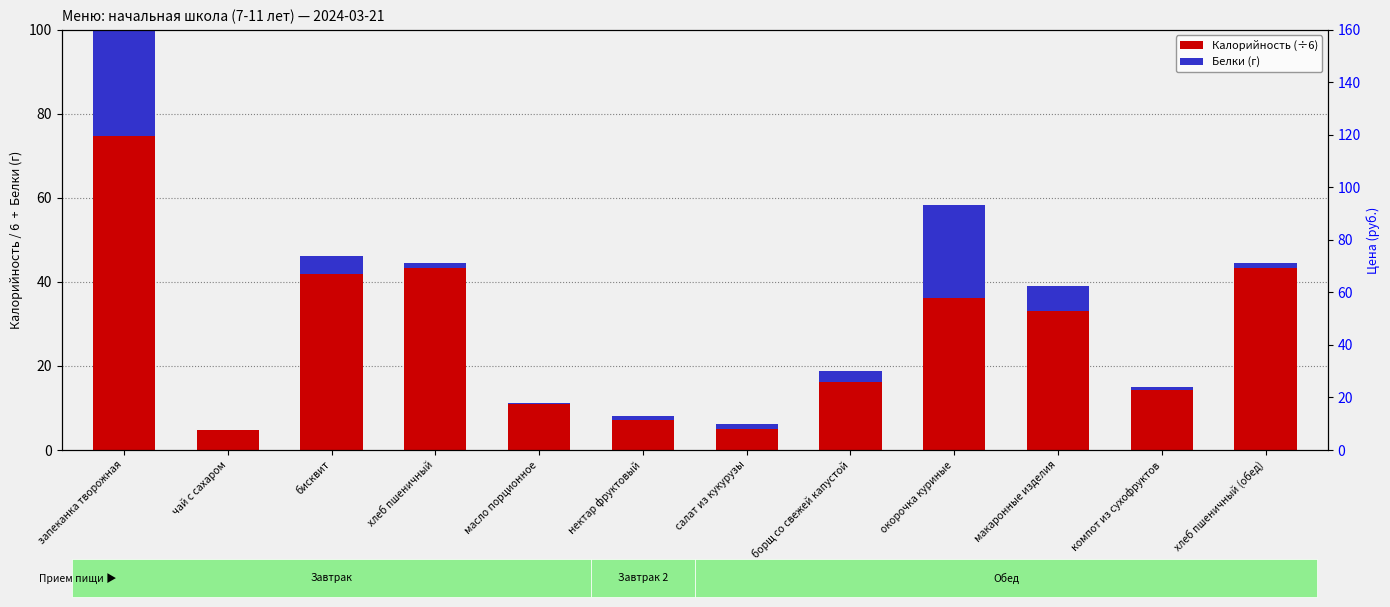

What is the sum of the Белки (г) values at запеканка творожная and чай с сахаром?

27.6